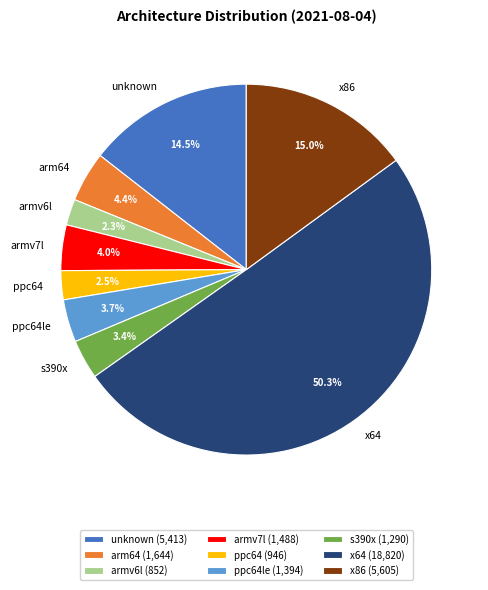

Which category has the biggest portion of the pie?

x64